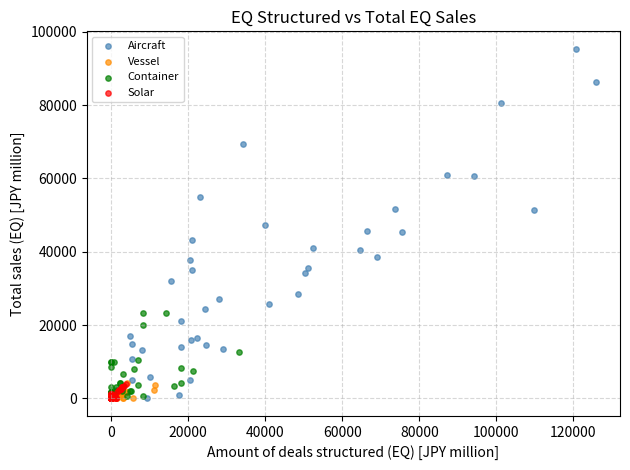

Which series contains the highest Y value?

Aircraft